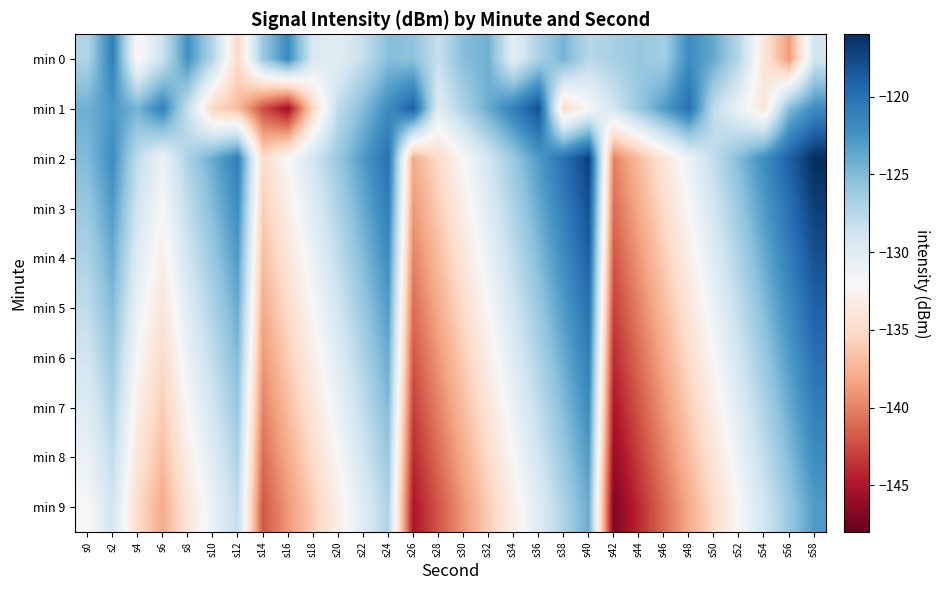

What is the total value across all series at s6?

-1325.8